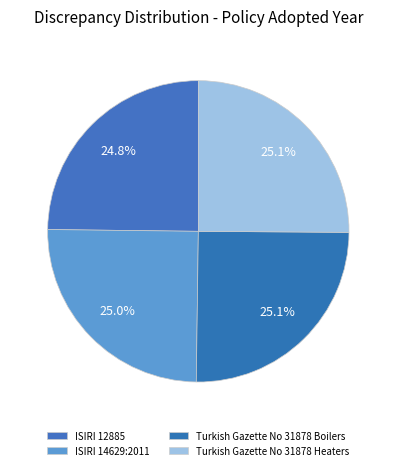

How many slices are in this pie chart?

4